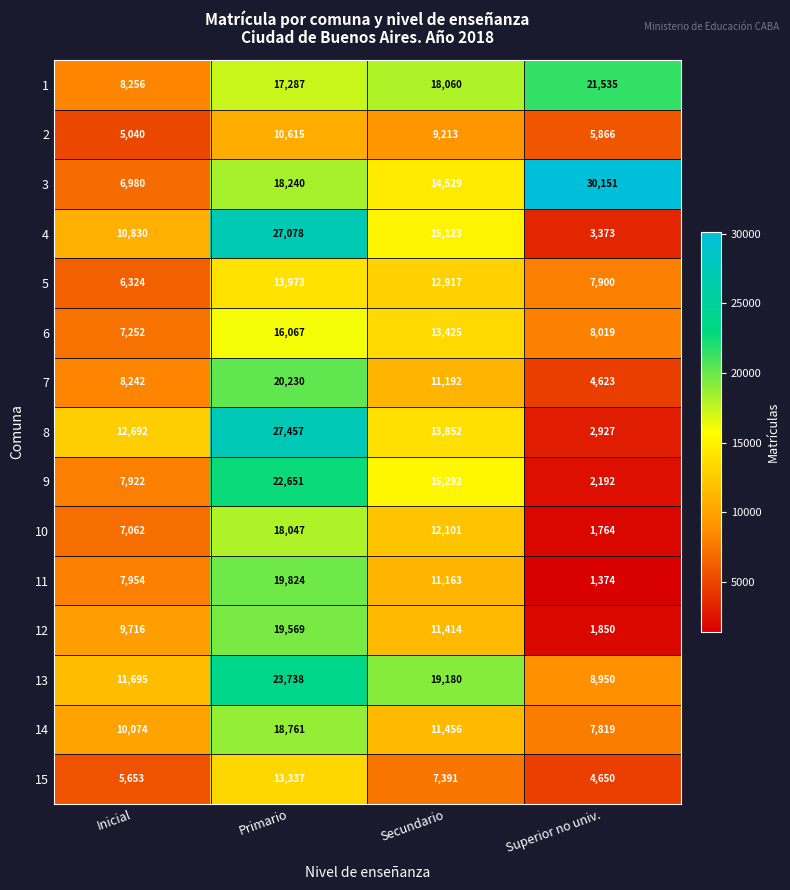

What is the difference between the second highest and second lowest values in the 3 series?

3711